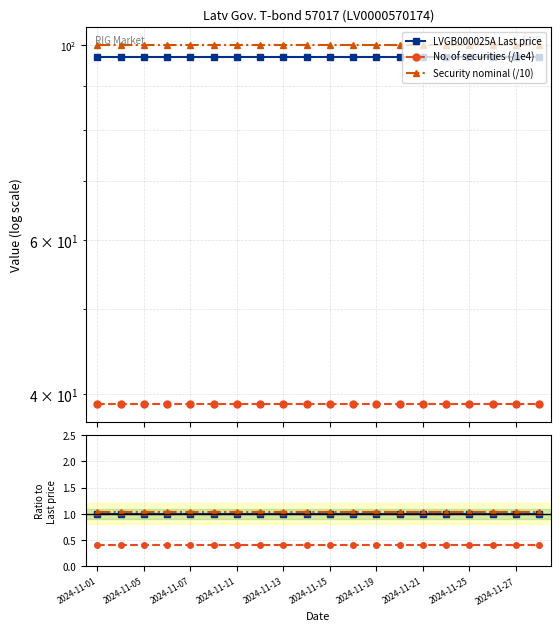

Is it true that LVGB000025A Last price equals 1.4 at 2024-11-21?

False